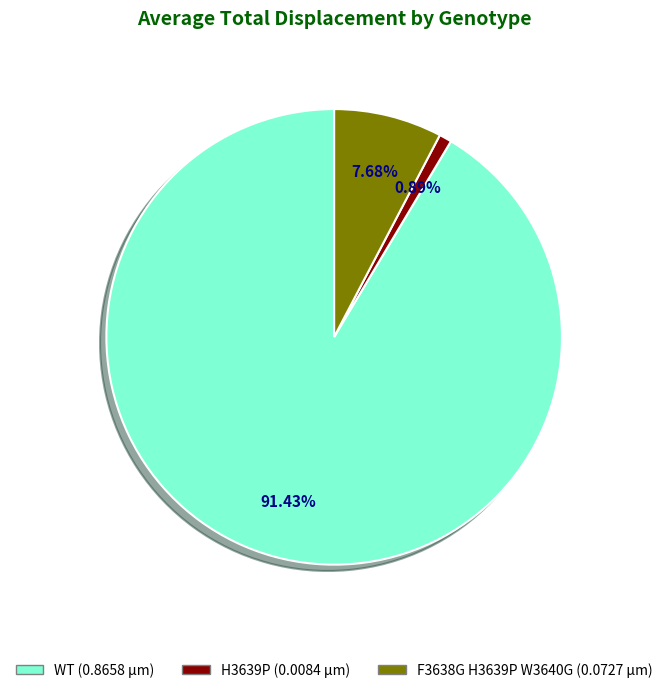

How many slices are in this pie chart?

3